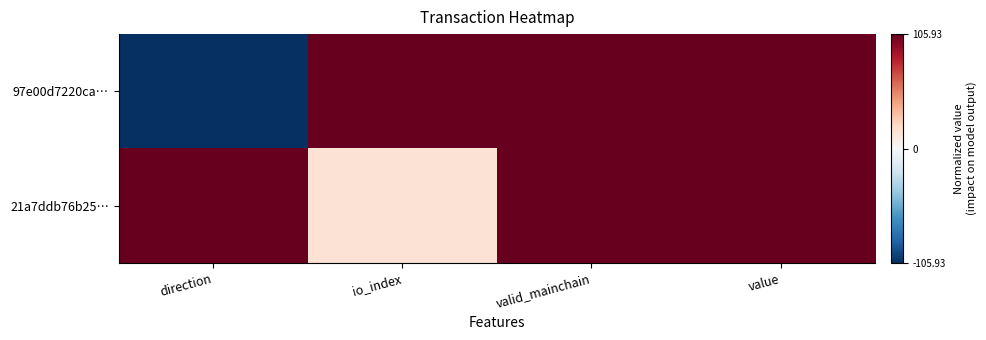

Which label corresponds to the largest value in the chart?

io_index